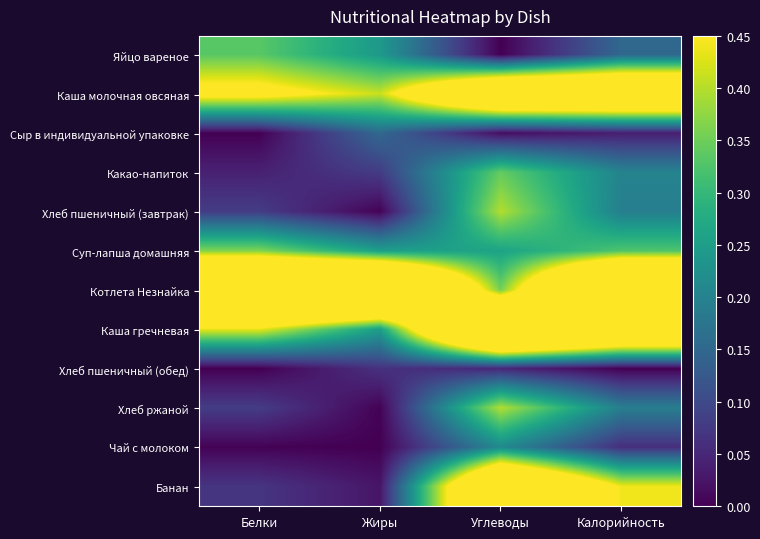

Reading right to left, list all the values displayed in this chart.

Яйцо вареное: Калорийность=0.2	Углеводы=0.0	Жиры=0.2	Белки=0.3
Каша молочная овсяная: Калорийность=0.8	Углеводы=0.8	Жиры=0.4	Белки=0.5
Сыр в индивидуальной упаковке: Калорийность=0.0	Углеводы=0.0	Жиры=0.2	Белки=0.0
Какао-напиток: Калорийность=0.2	Углеводы=0.3	Жиры=0.1	Белки=0.0
Хлеб пшеничный (завтрак): Калорийность=0.2	Углеводы=0.4	Жиры=0.0	Белки=0.1
Суп-лапша домашняя: Калорийность=0.3	Углеводы=0.3	Жиры=0.3	Белки=0.4
Котлета Незнайка: Калорийность=1.0	Углеводы=0.4	Жиры=1.0	Белки=1.0
Каша гречневая: Калорийность=0.8	Углеводы=1.0	Жиры=0.3	Белки=0.4
Хлеб пшеничный (обед): Калорийность=0.0	Углеводы=0.0	Жиры=0.1	Белки=0.0
Хлеб ржаной: Калорийность=0.2	Углеводы=0.4	Жиры=0.0	Белки=0.1
Чай с молоком: Калорийность=0.1	Углеводы=0.2	Жиры=0.0	Белки=0.0
Банан: Калорийность=0.4	Углеводы=0.8	Жиры=0.0	Белки=0.1